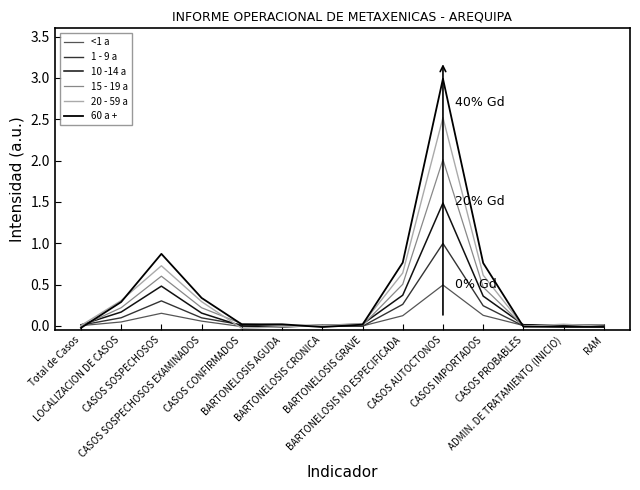

Does the chart have visible grid lines?

No